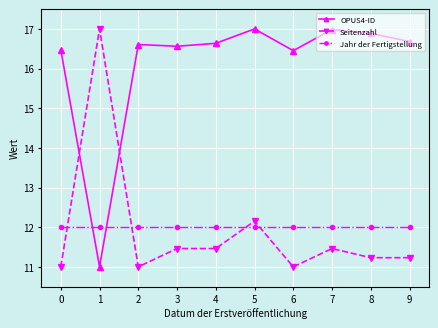

Is it true that Seitenzahl equals 11.0 at 0?

True